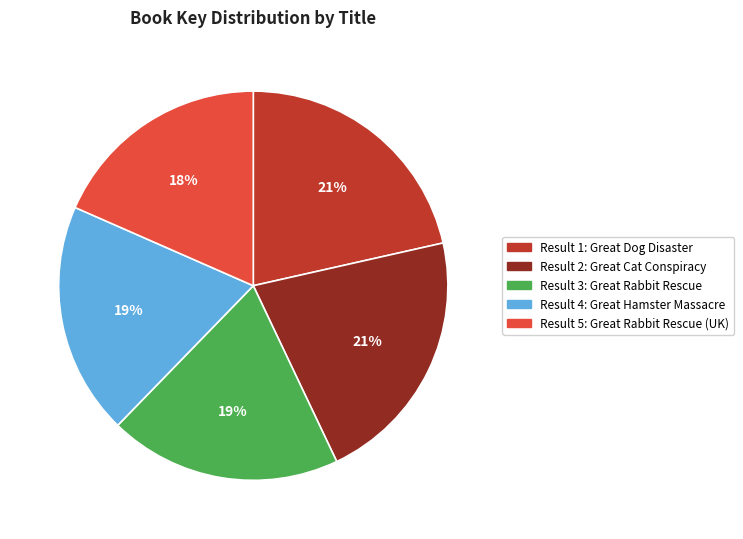

How many slices are in this pie chart?

5